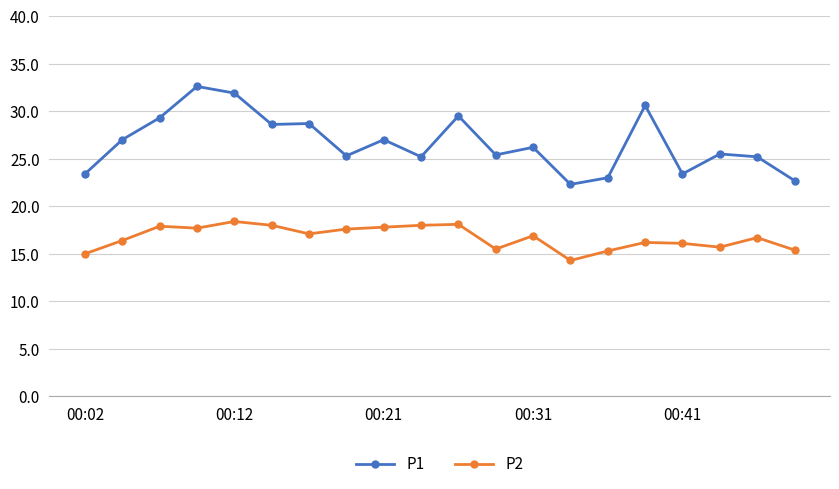

What is the maximum value shown in the chart?

32.6